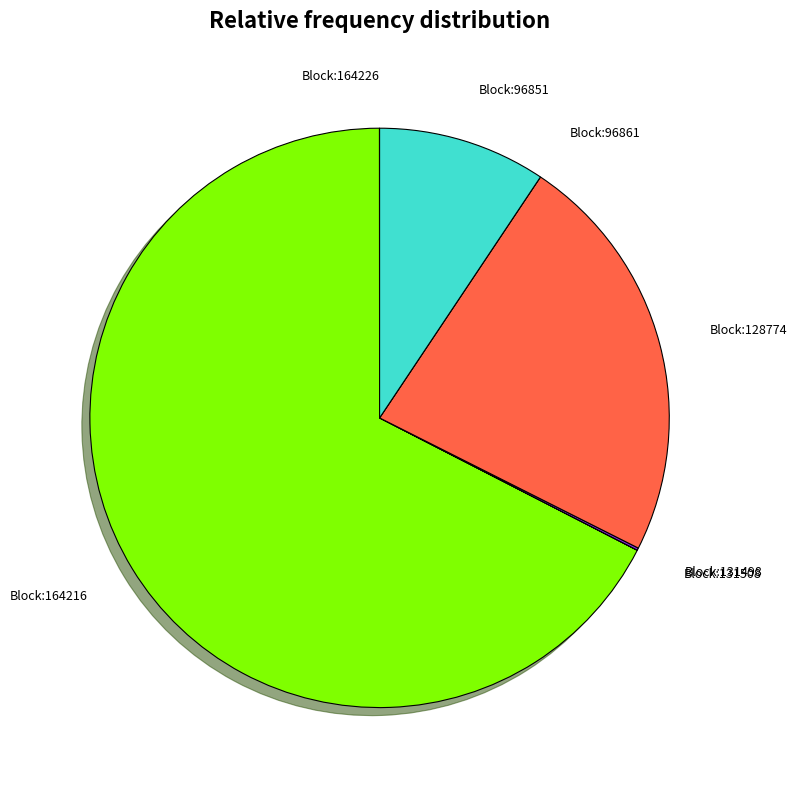

Do Block:128774 and Block:164216 together represent more than half of the pie?

Yes